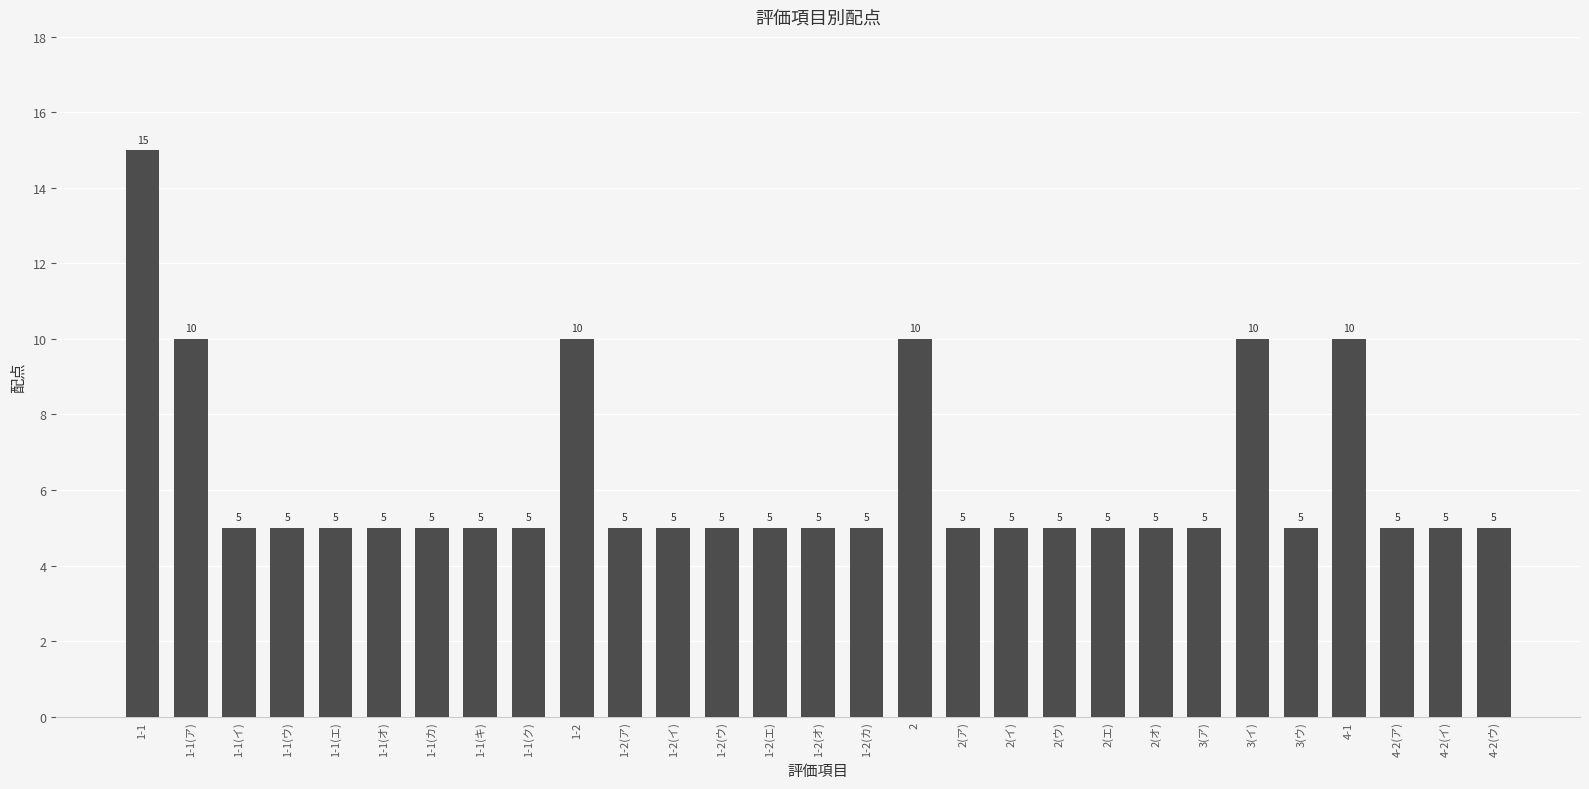

How many distinct data groups are displayed?

1